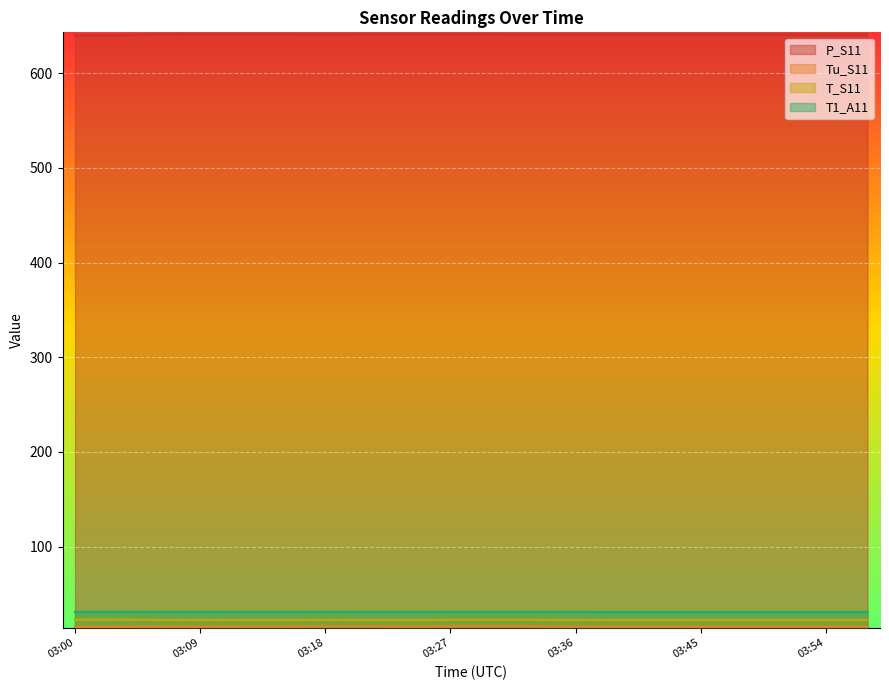

At which category is the sum across all series the highest?

03:30